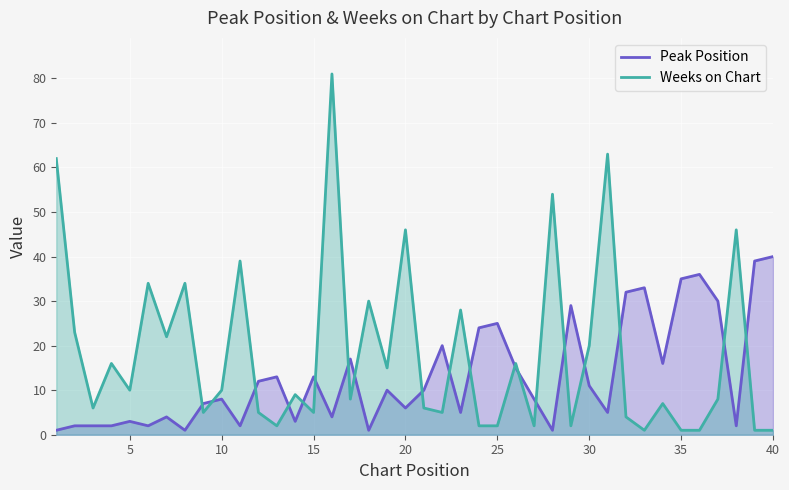

Which series has the largest range (max minus min)?

Weeks on Chart